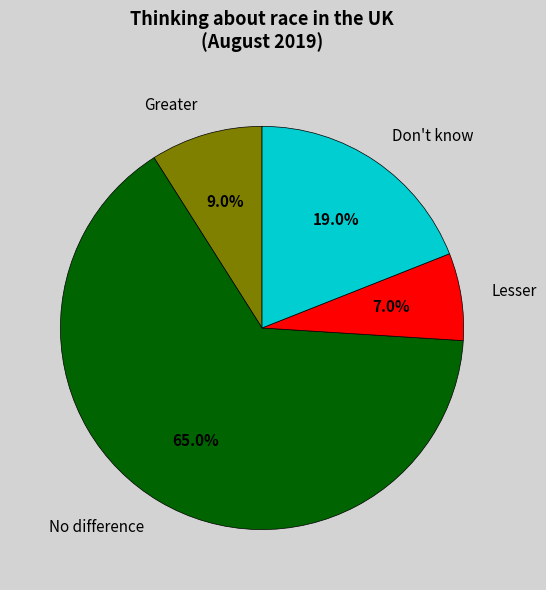

Is there any slice that represents more than half of the pie?

Yes